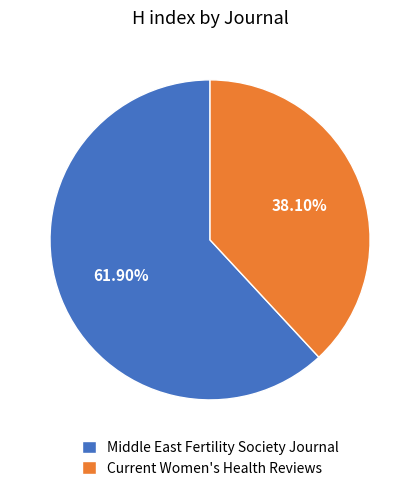

Is it true that Middle East Fertility Society Journal is 40% of the pie?

False